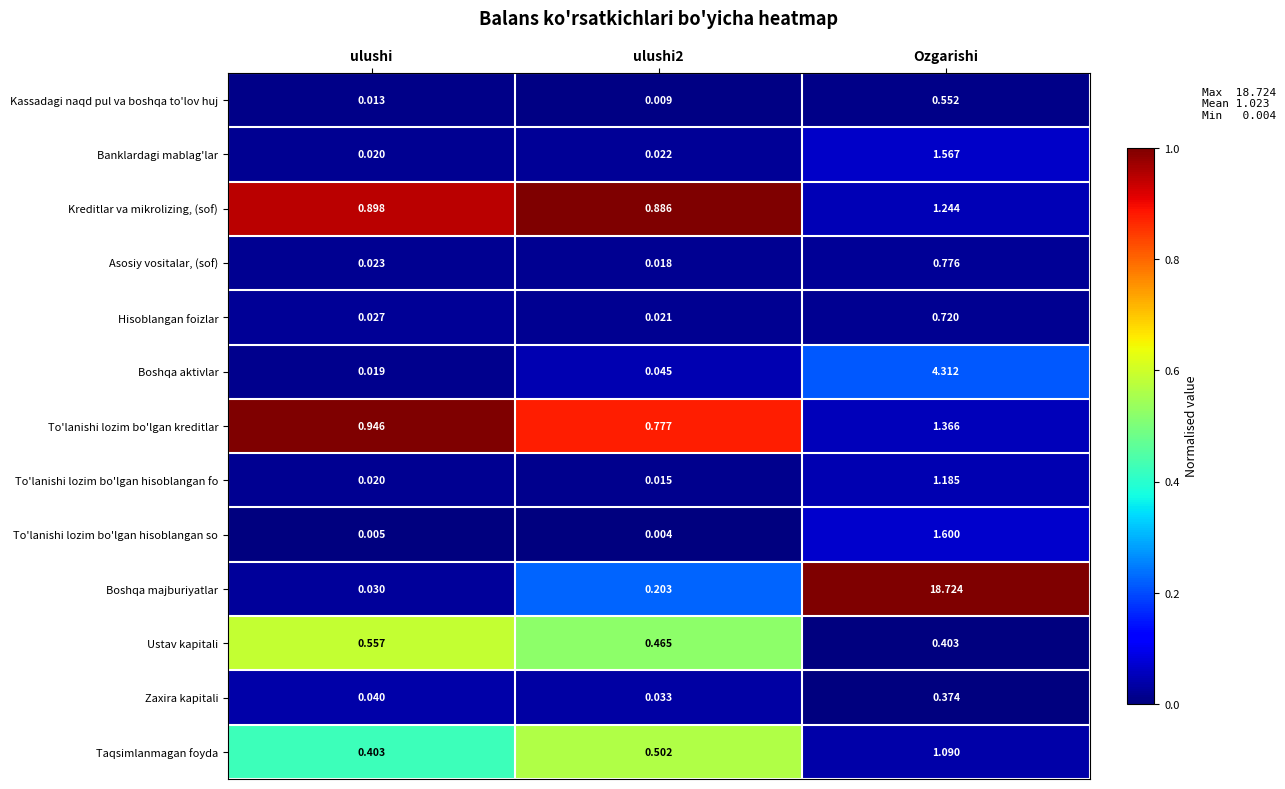

At how many categories does at least one series exceed 0?

3